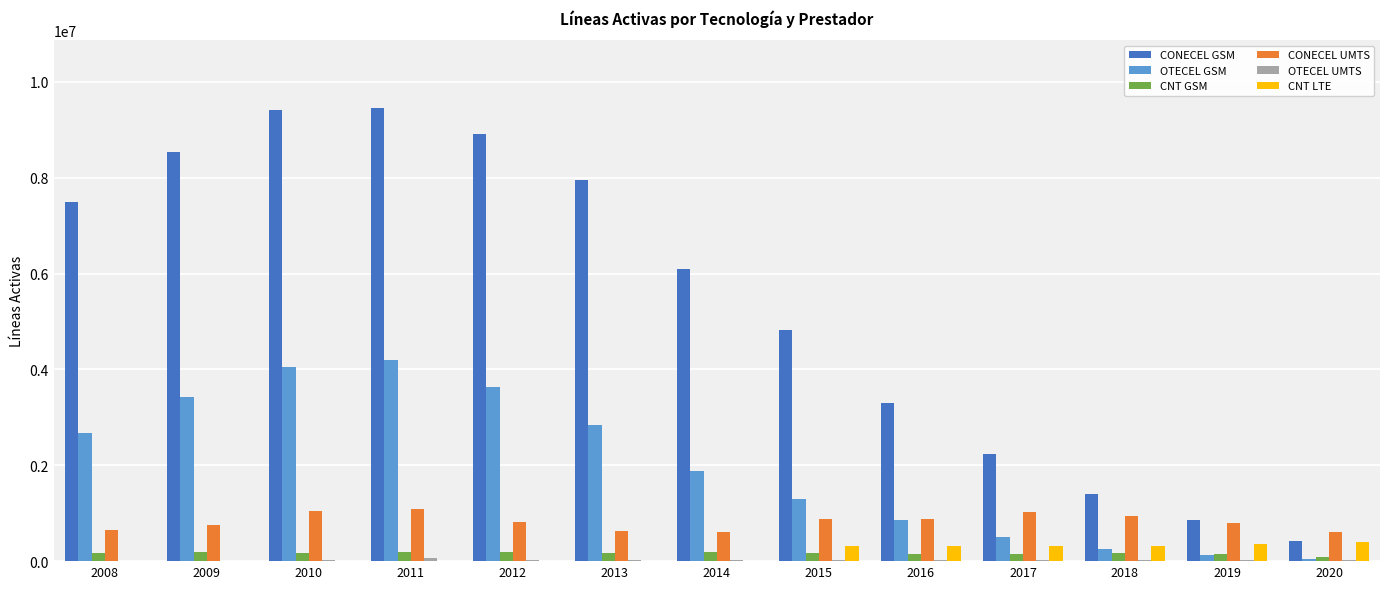

Between 2014 and 2016, which series saw the biggest shift?

CONECEL GSM